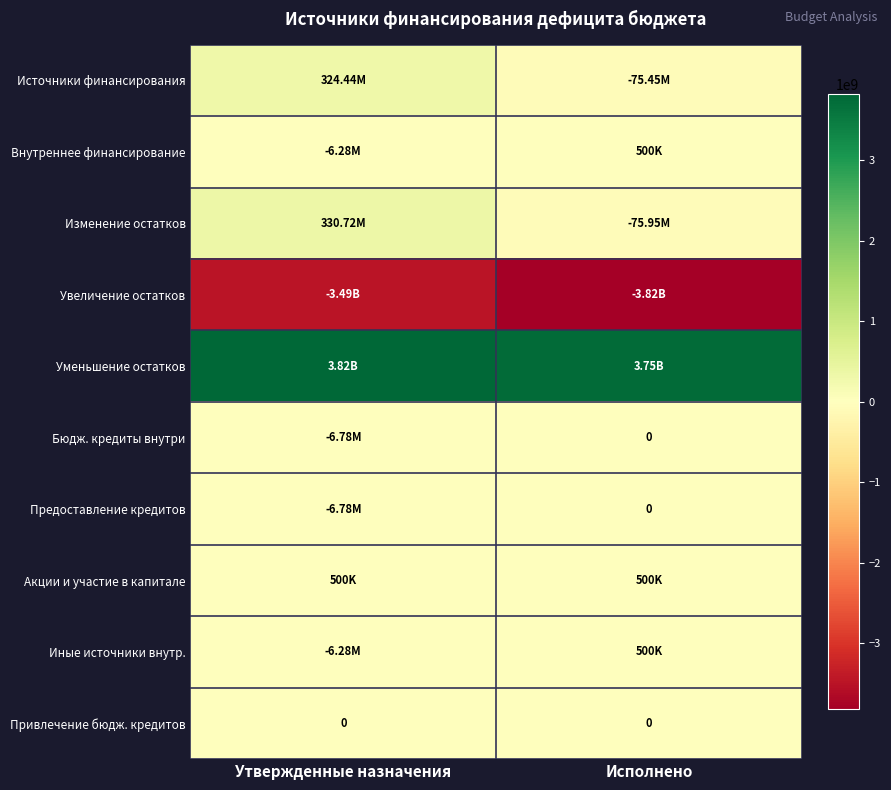

Rank the series at Утвержденные назначения from lowest to highest value.

Увеличение остатков, Бюдж. кредиты внутри, Предоставление кредитов, Внутреннее финансирование, Иные источники внутр., Привлечение бюдж. кредитов, Акции и участие в капитале, Источники финансирования, Изменение остатков, Уменьшение остатков